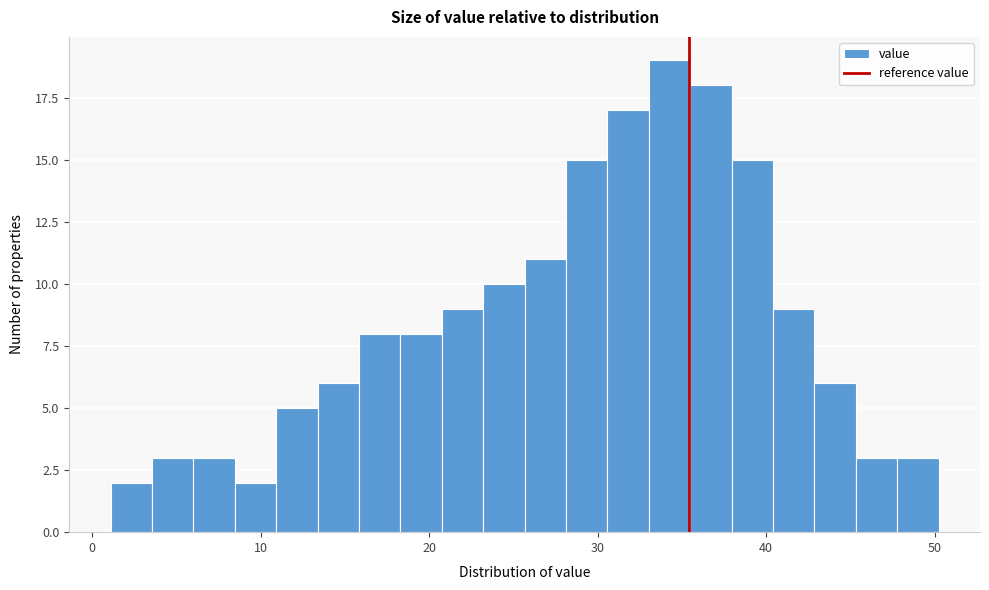

Read against the x-axis, roughly where is the centre of the tallest bar?

34